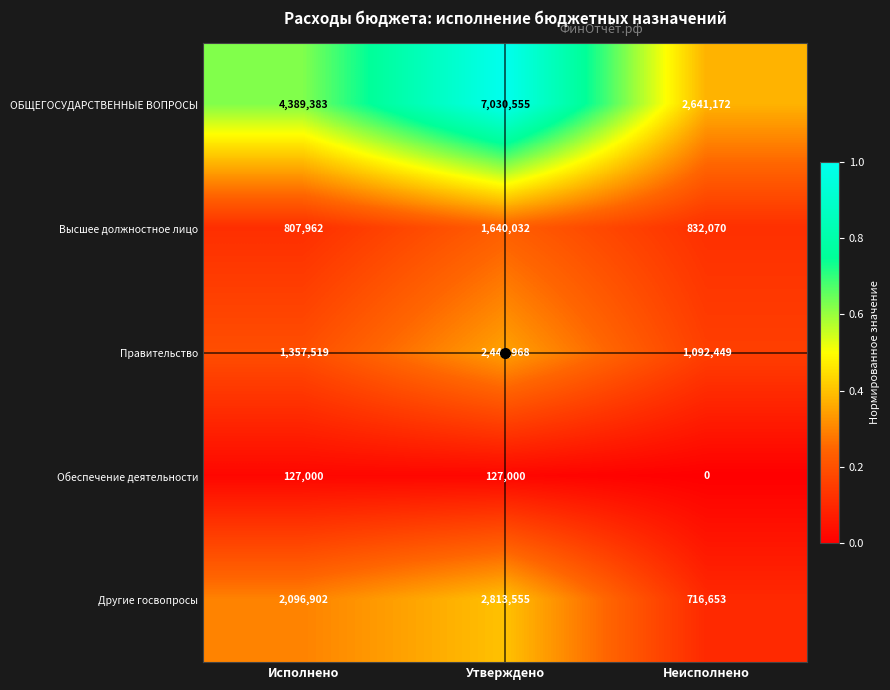

At Утверждено, list the series in order from largest to smallest.

ОБЩЕГОСУДАРСТВЕННЫЕ ВОПРОСЫ, Другие госвопросы, Правительство, Высшее должностное лицо, Обеспечение деятельности